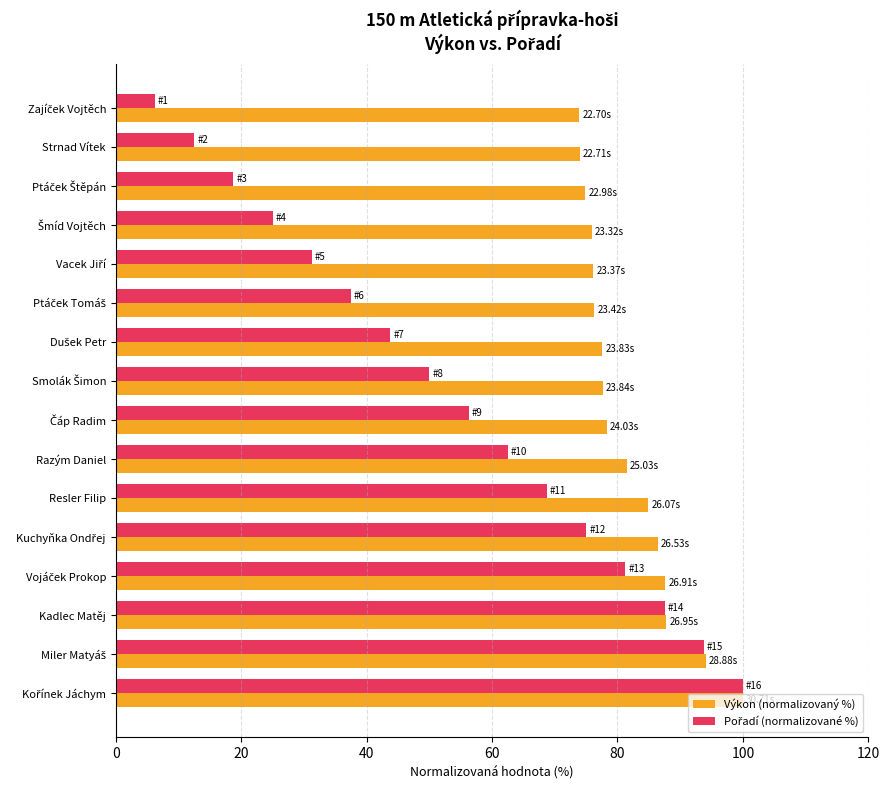

At how many categories does at least one series exceed 71?

16